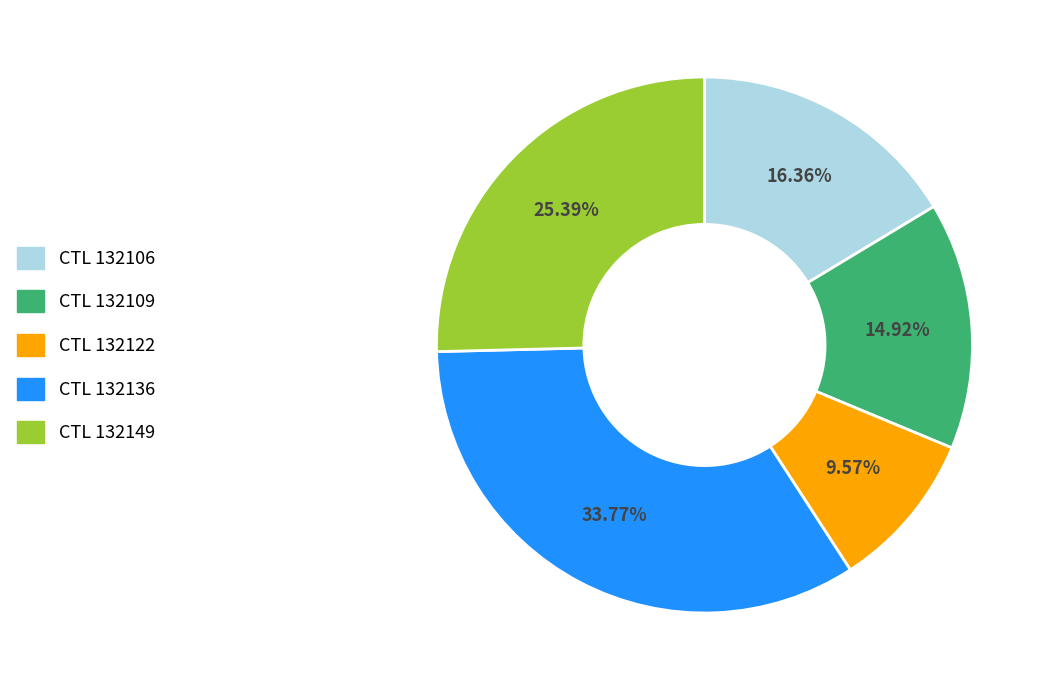

Is there a majority slice in this chart?

No